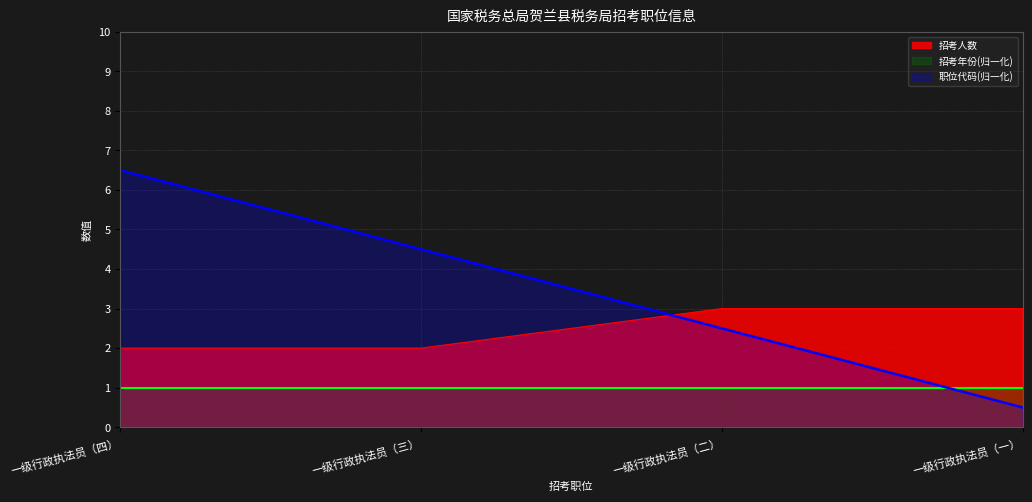

Which series has the largest range (max minus min)?

职位代码(归一化)